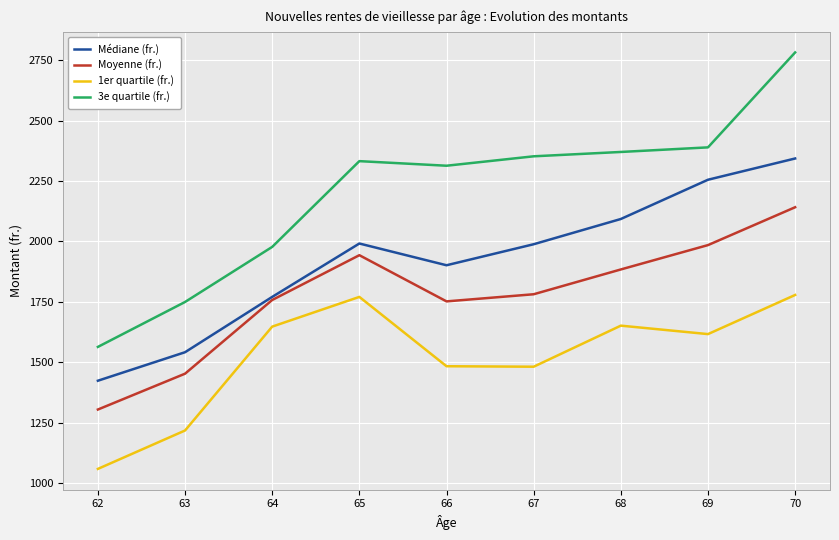

Which series changed the most between 64 and 68?

3e quartile (fr.)